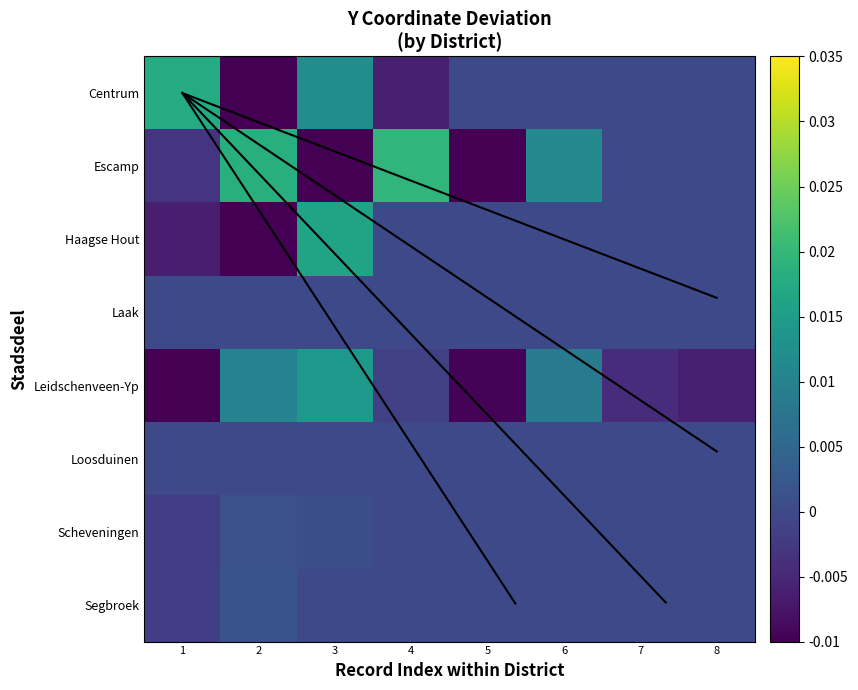

At which category does the chart reach its minimum across all series?

5